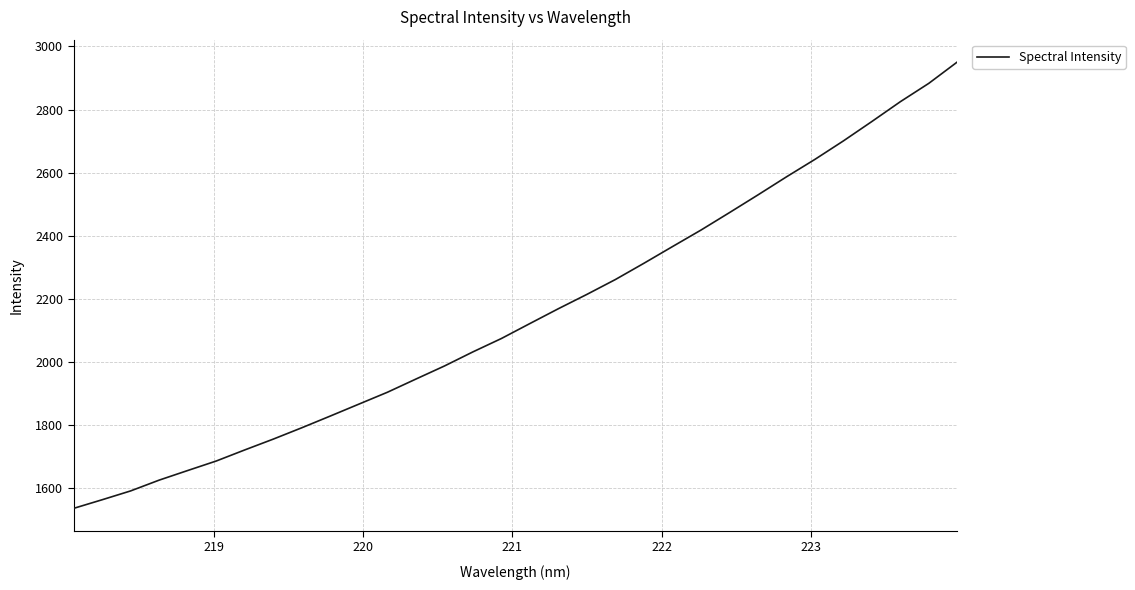

What is the difference between the maximum and minimum values?

1415.9